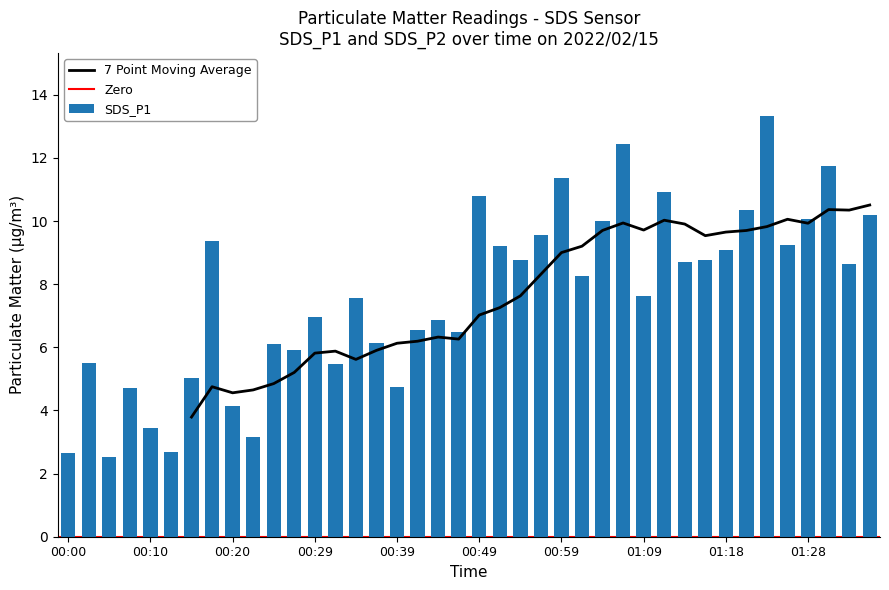

Is it true that the value at 01:16 is 11.5?

False